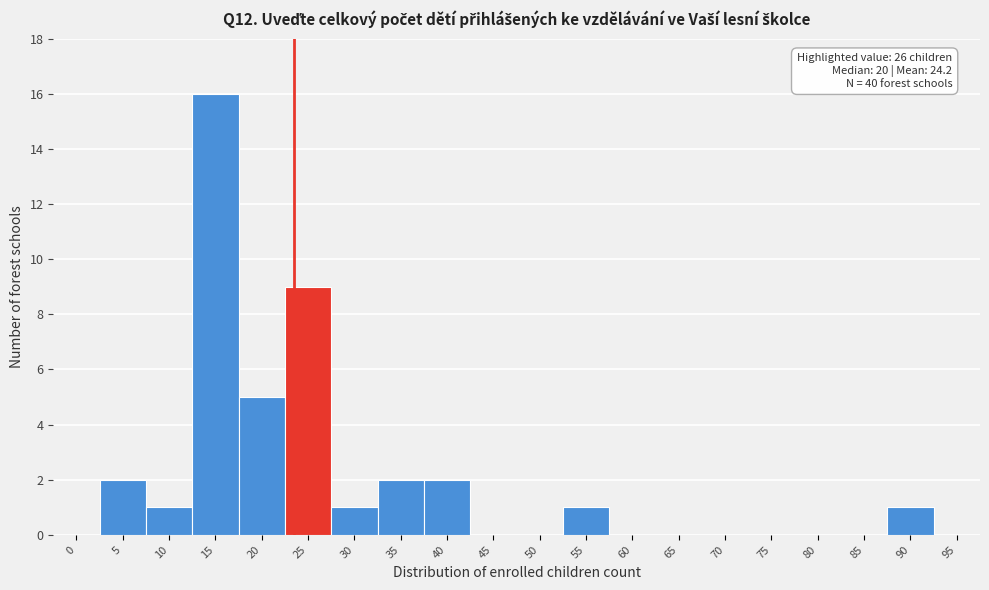

Reading left to right, what are all the values shown in this chart?

0=0	5=2	10=1	15=16	20=5	25=9	30=1	35=2	40=2	45=0	50=0	55=1	60=0	65=0	70=0	75=0	80=0	85=0	90=1	95=0